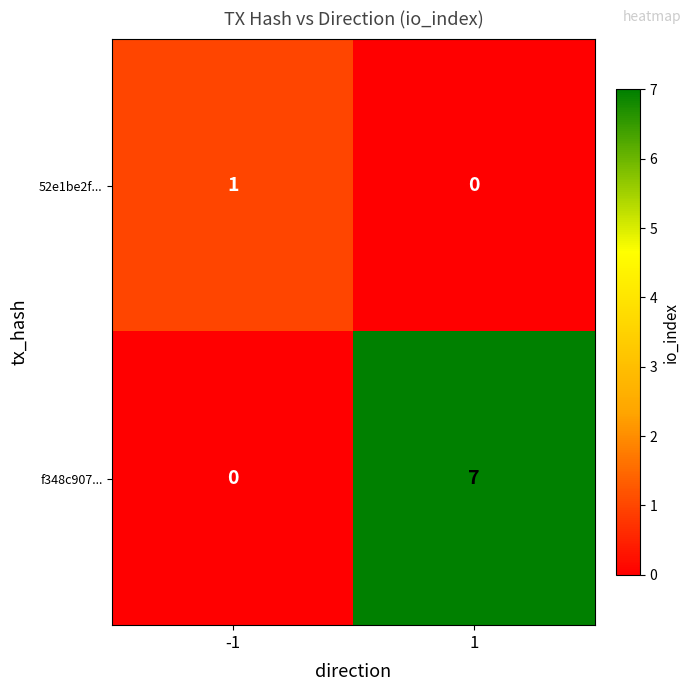

What is the spread (max minus min) of values at 1?

7